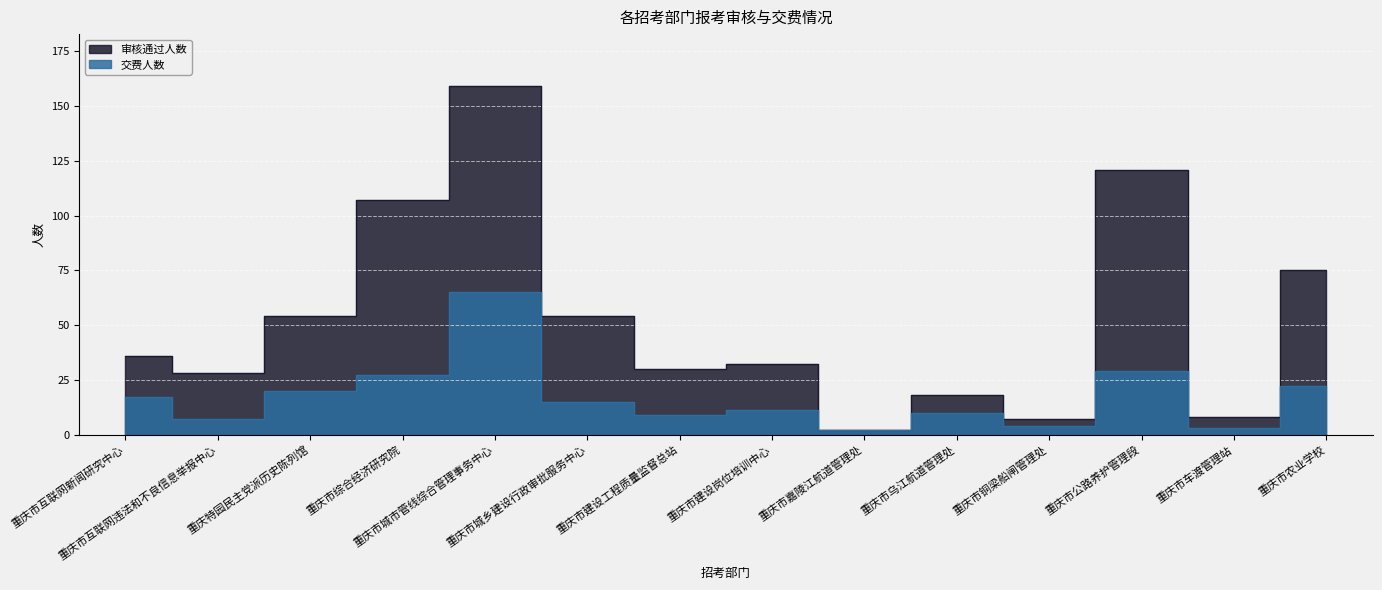

At 重庆市城乡建设行政审批服务中心, list the series in order from smallest to largest.

交费人数, 审核通过人数